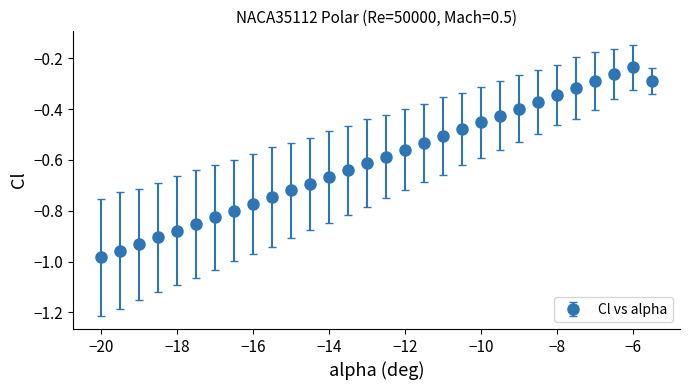

What is the sum of all values?

-18.0